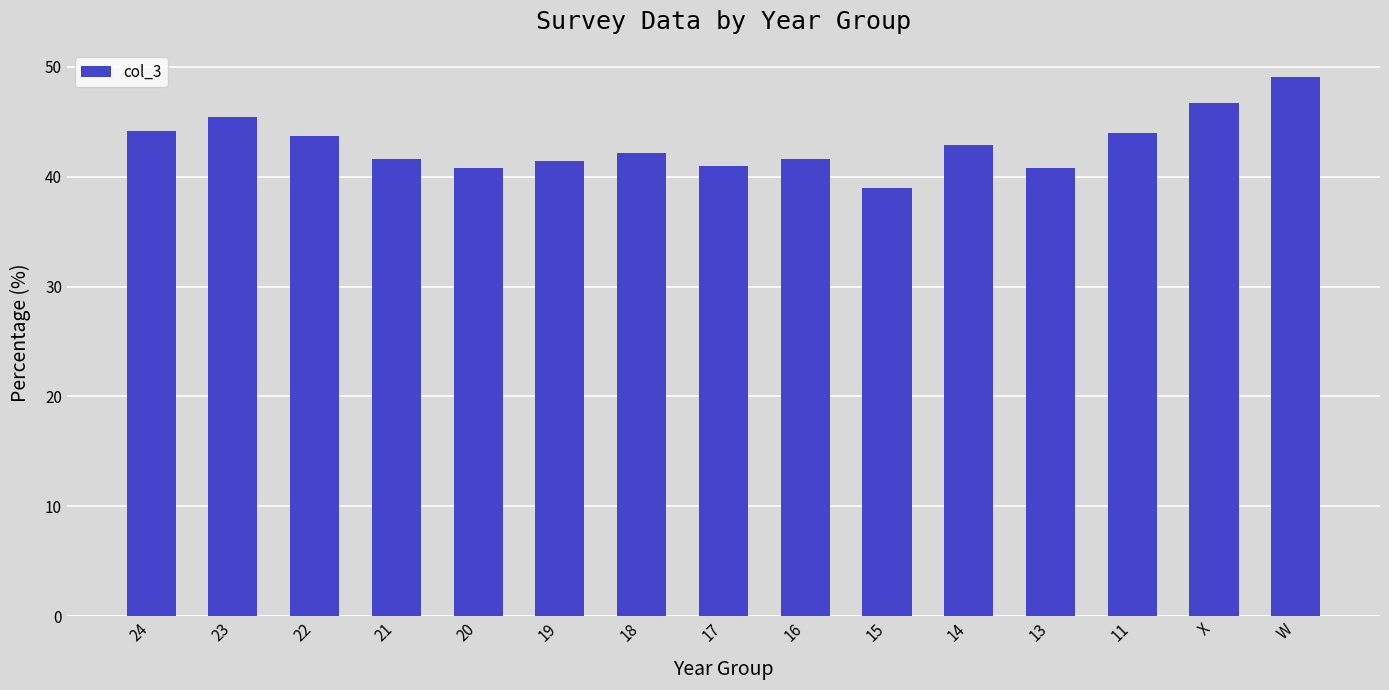

Does the chart contain any negative values?

No